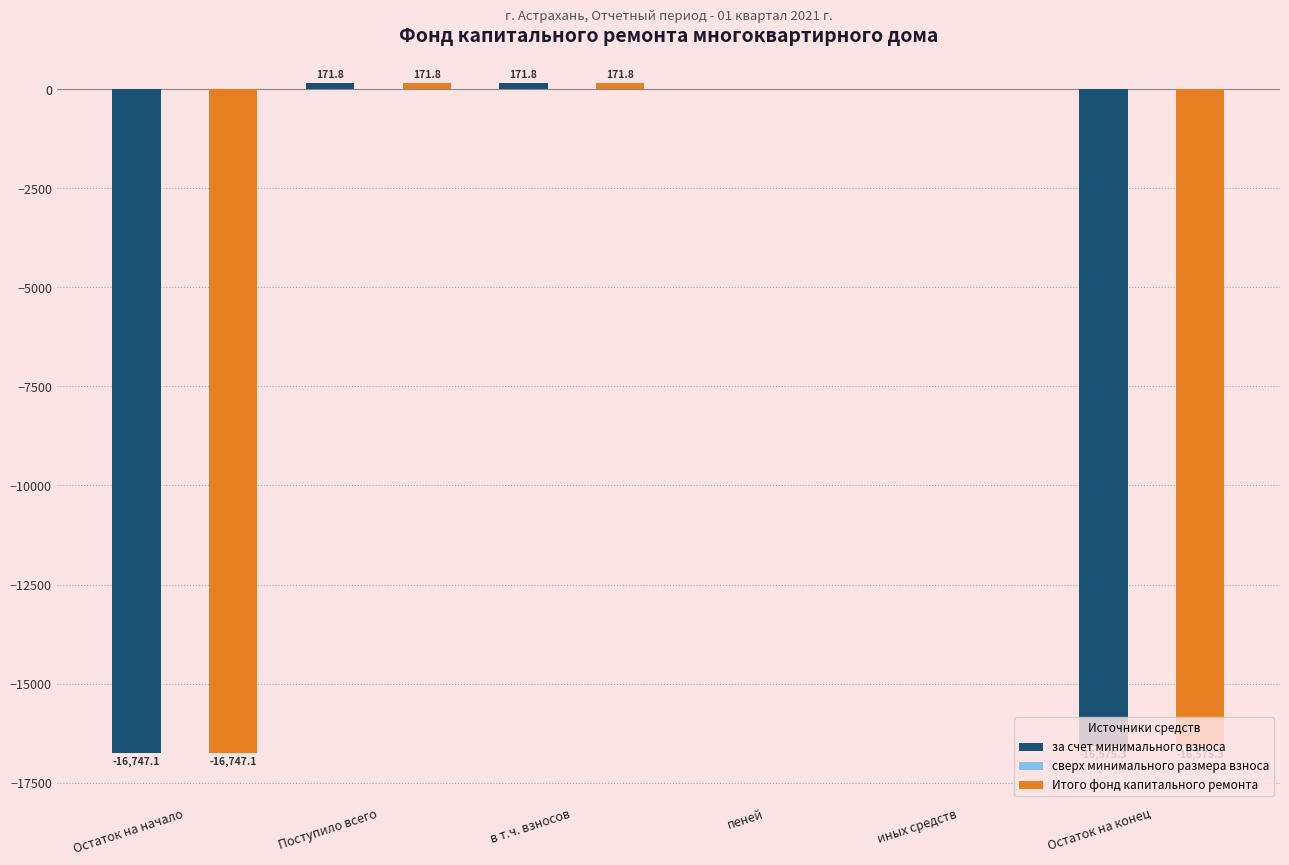

What is the highest value of the Итого фонд капитального ремонта series?

171.8